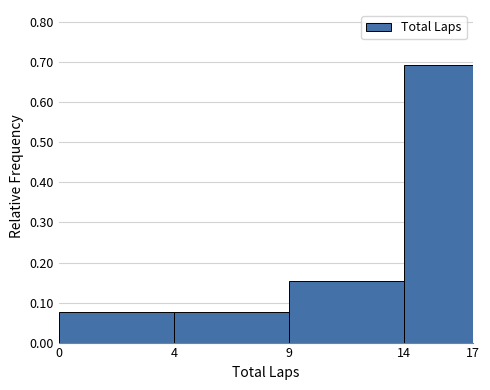

What is the change in value from 0 to 14?

+0.6